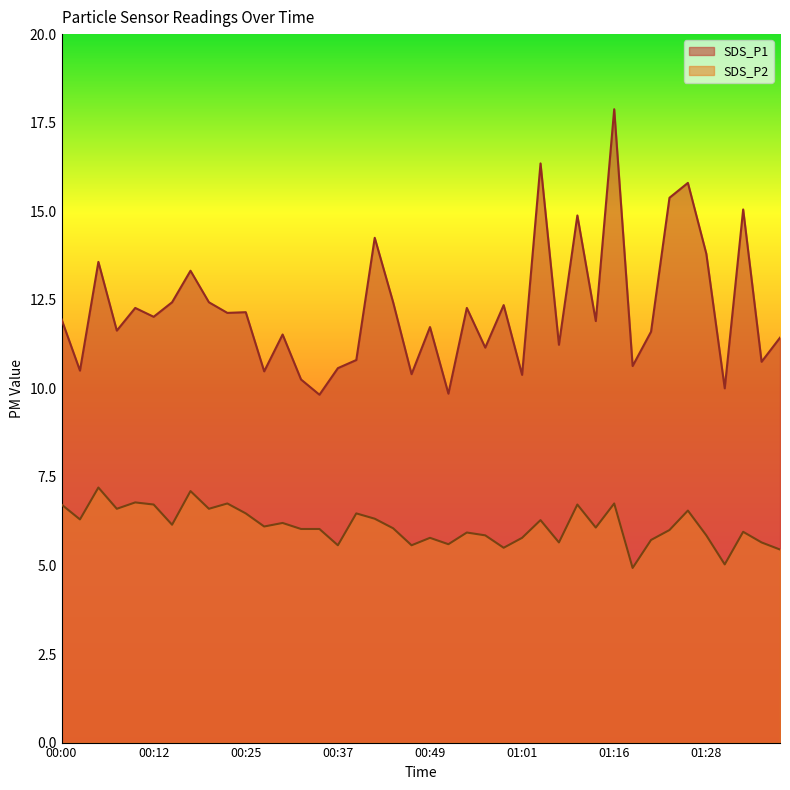

True or false: SDS_P1 and SDS_P2 intersect in this chart.

False